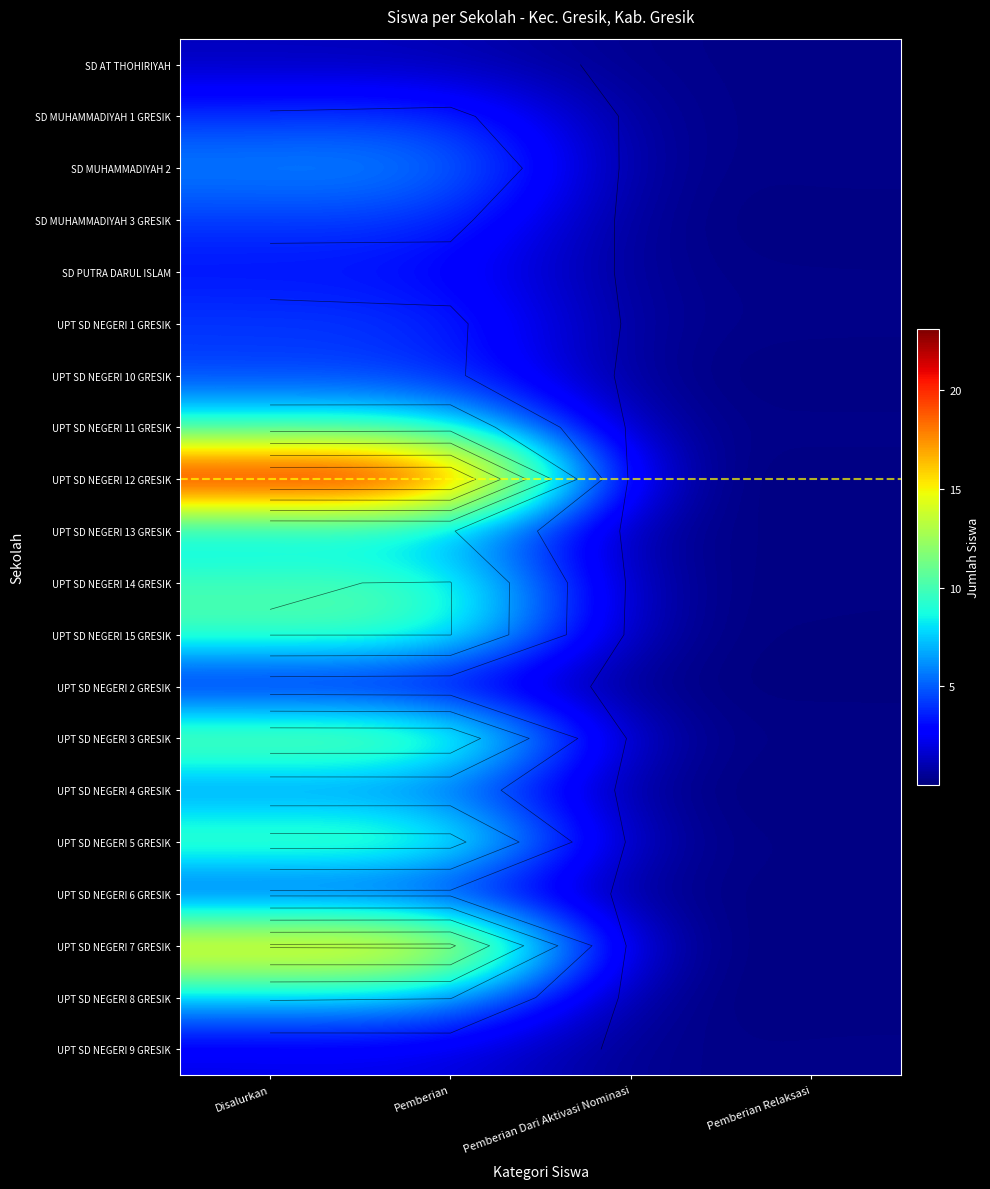

The value of SD MUHAMMADIYAH 1 GRESIK at Pemberian Dari Aktivasi Nominasi is 0.2. True or false?

True